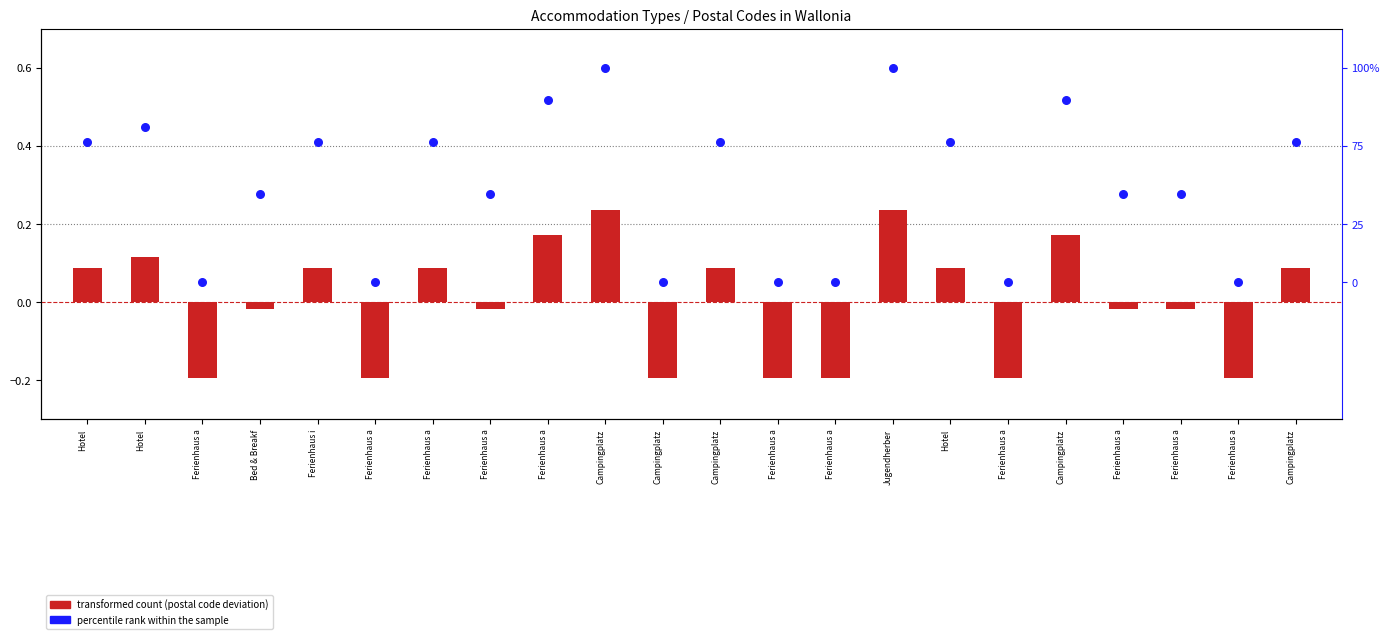

Which series has the largest Y range (max minus min)?

percentile rank within the sample